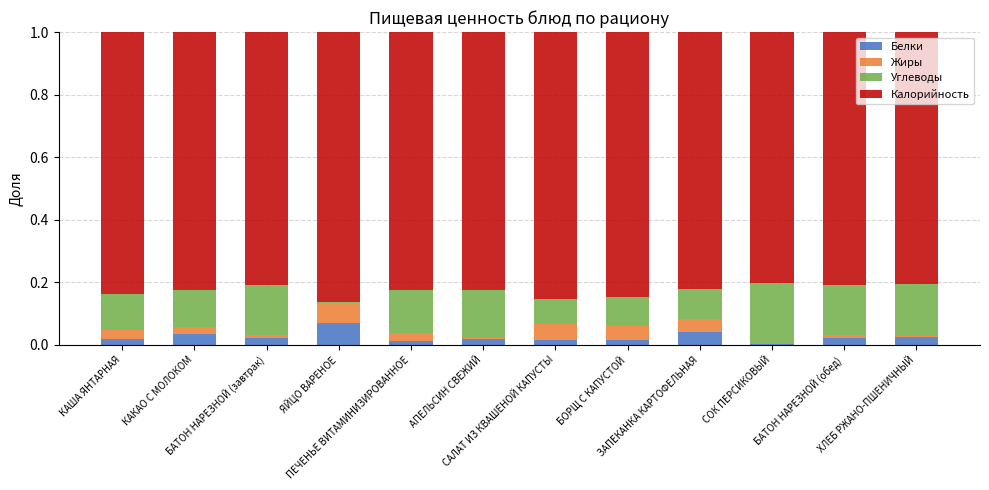

What is the sum of all Белки values?

0.3